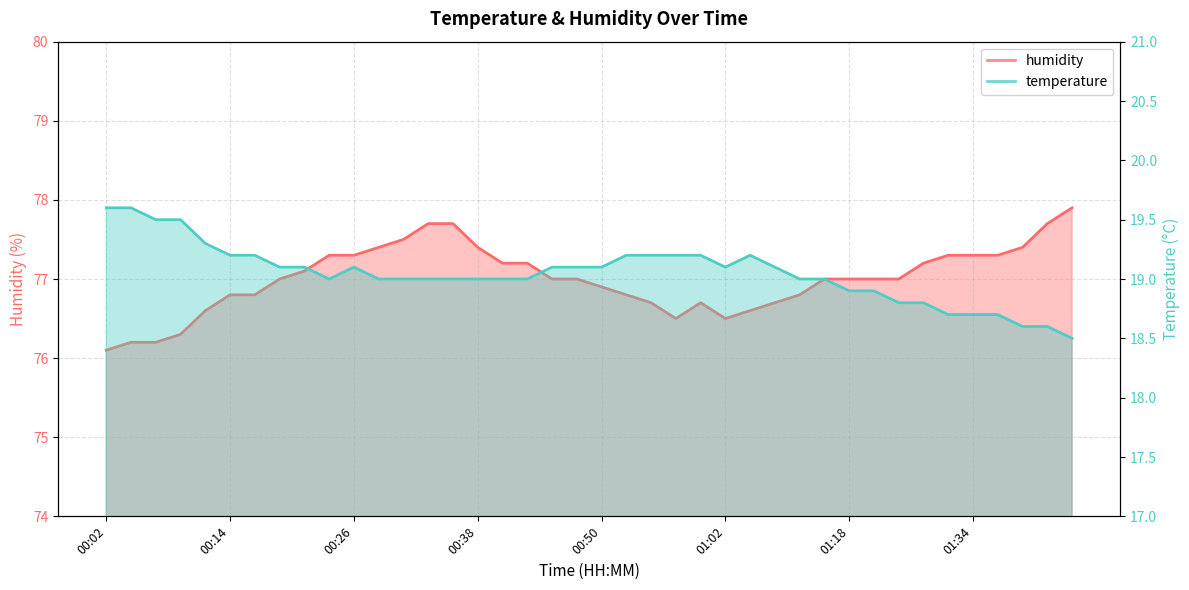

How many values in the temperature series exceed 19?

20